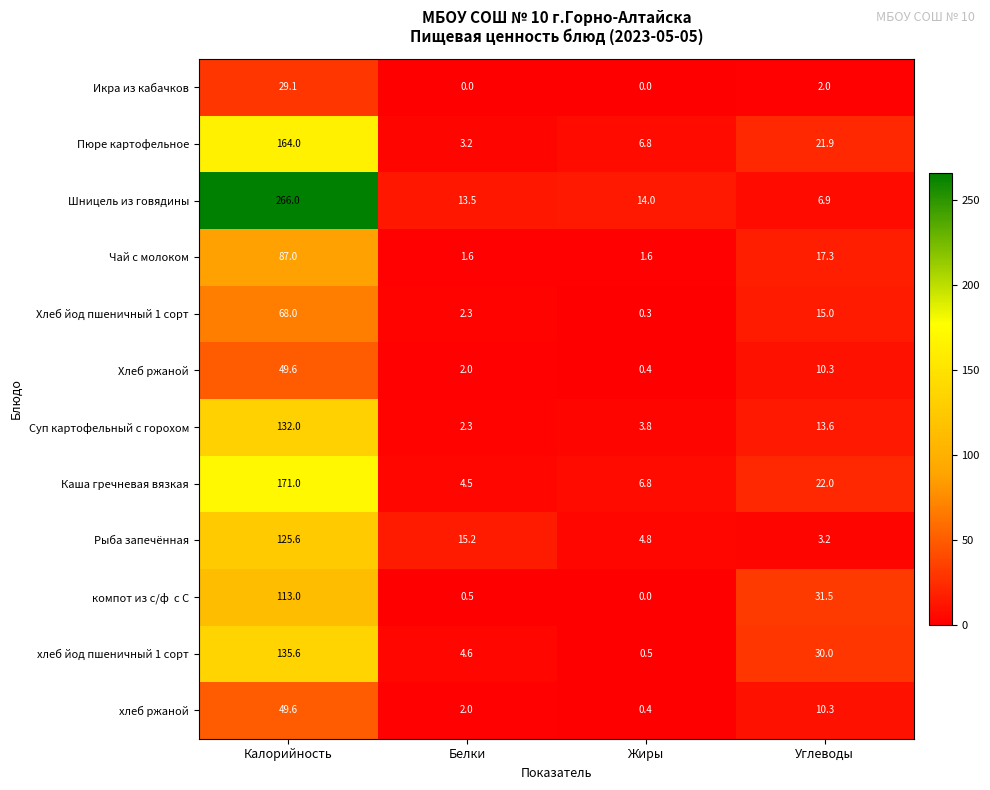

What is the average value of the Рыба запечённая series?

37.2